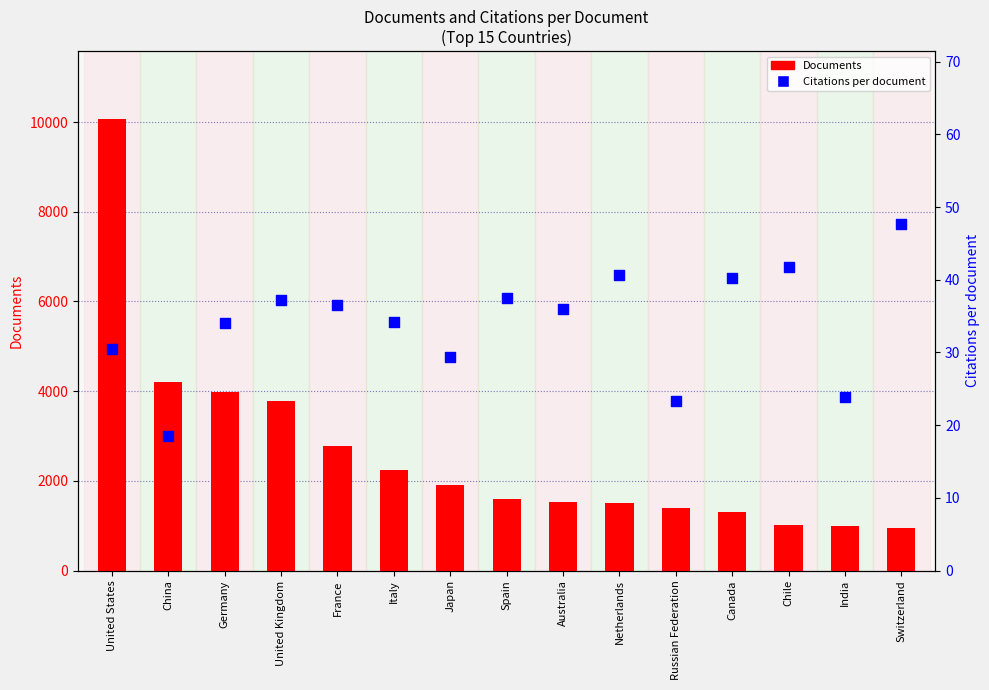

What is the total value across all series at Canada?

1350.2